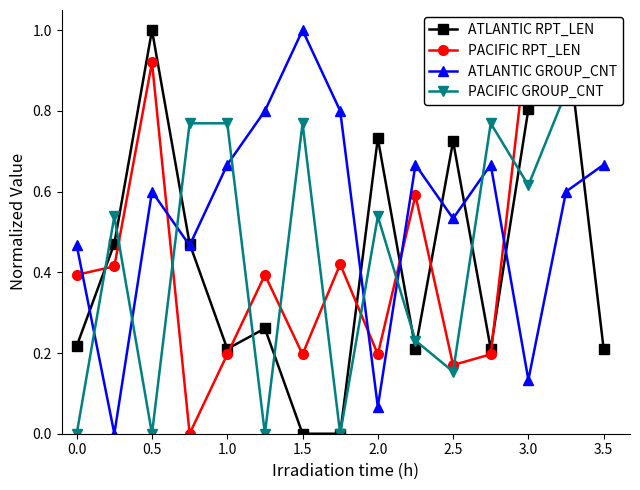

True or false: PACIFIC GROUP_CNT has more than 0 interior local peaks.

True